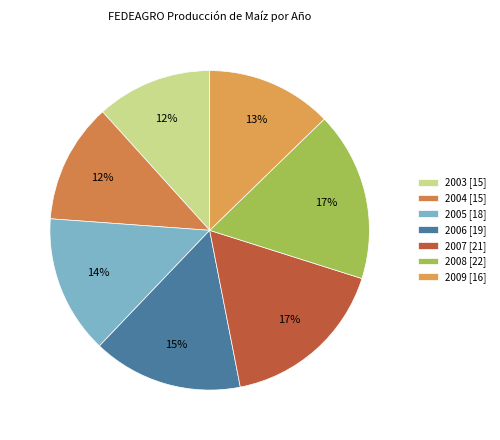

Which category has the smallest portion of the pie?

2003